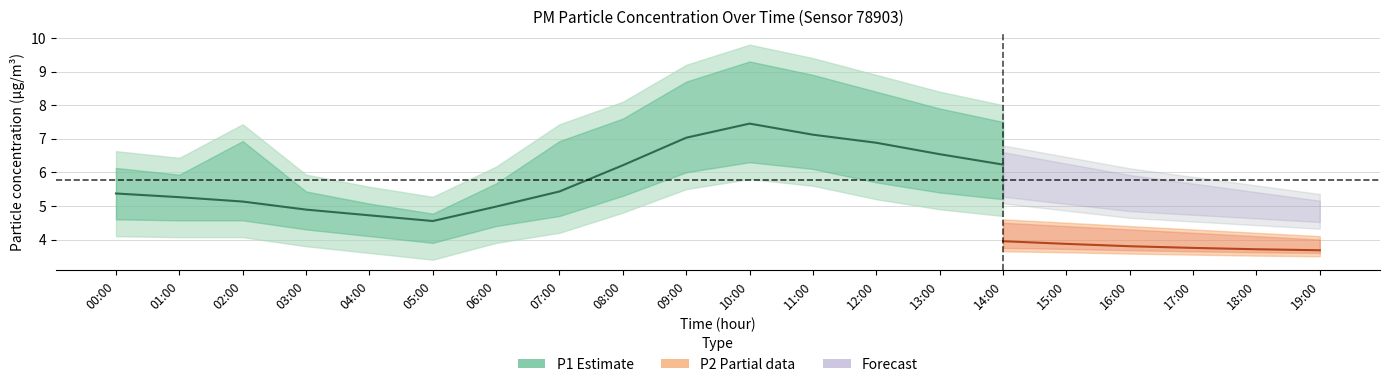

Count the number of categories in the chart.

20